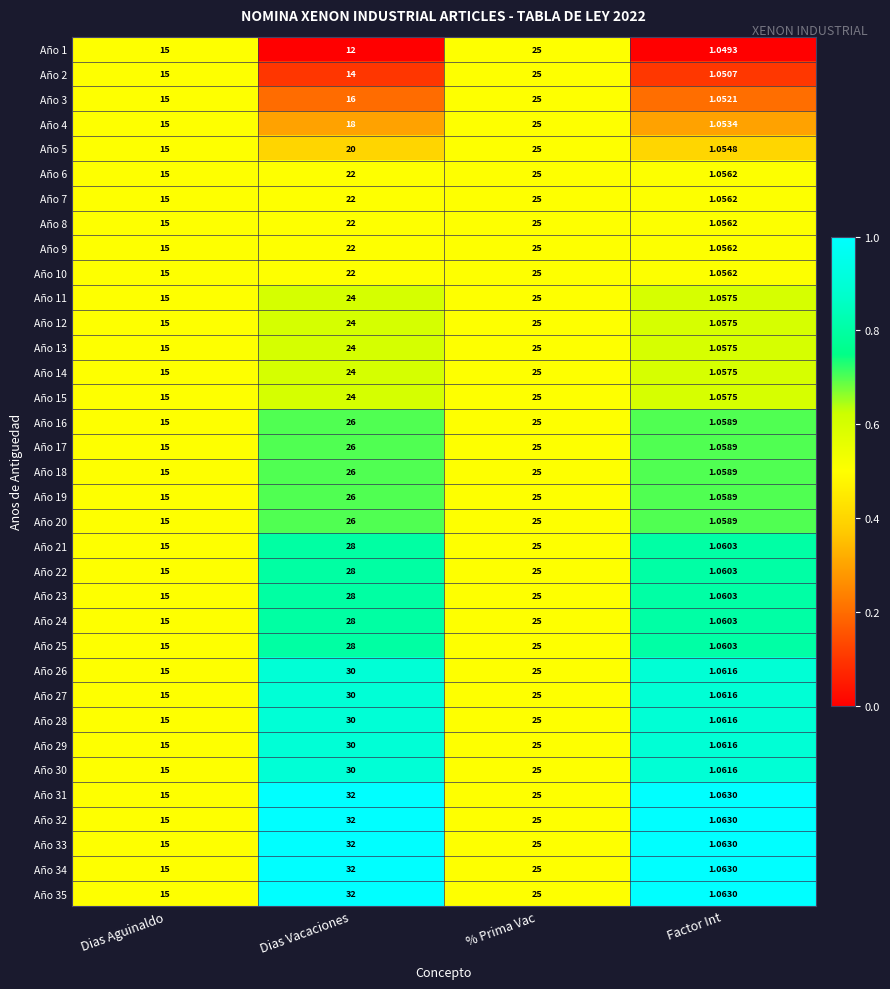

At which label is Año 17 closest to 13?

Dias Aguinaldo